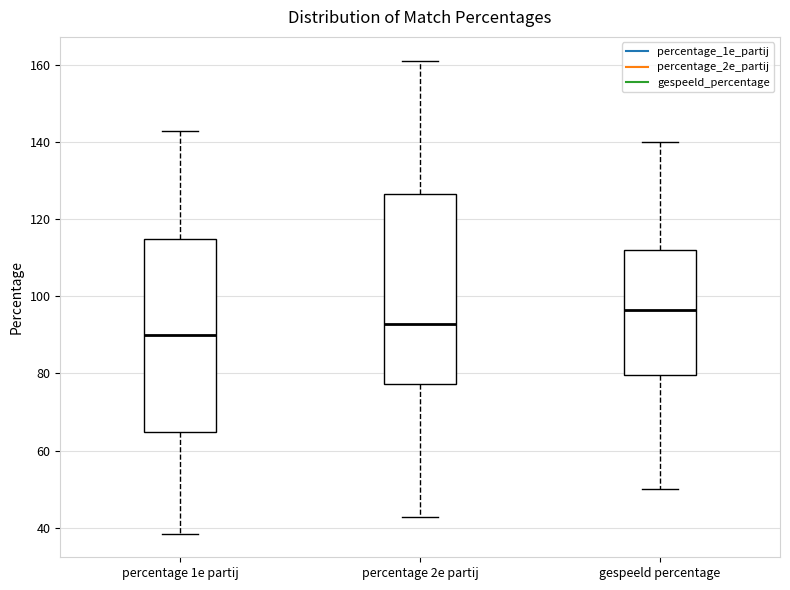

Where is the upper edge of the box for gespeeld percentage on the y-axis? The values are not printed on the chart, so give them approximately, as read against the axis.

112